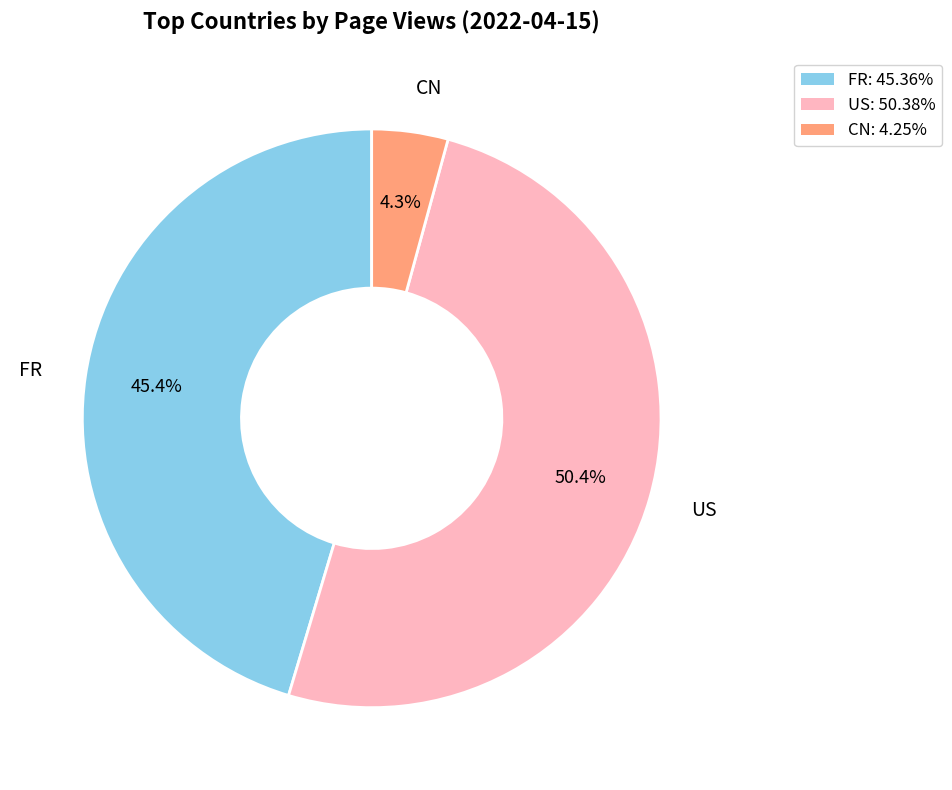

To the nearest percent, what portion does CN represent?

4%